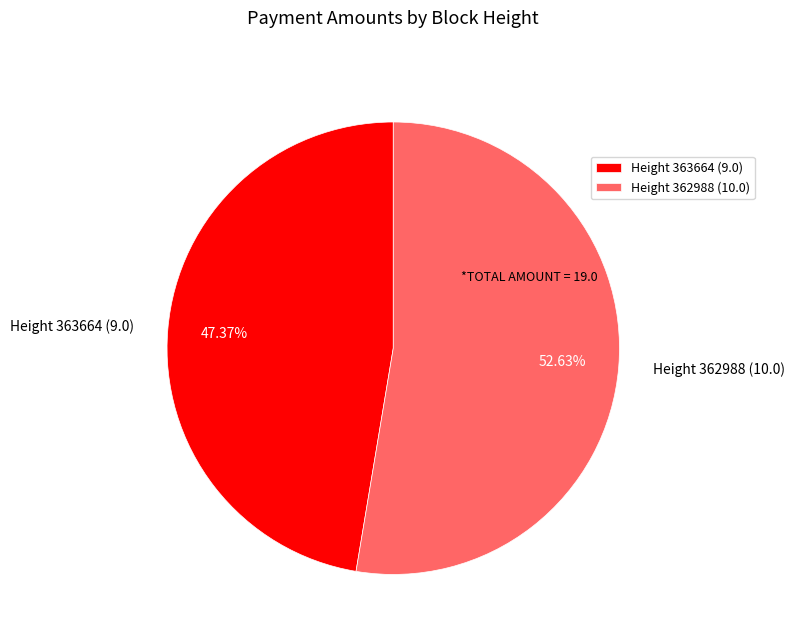

Which has a higher value, Height 363664 (9.0) or Height 362988 (10.0)?

Height 362988 (10.0)